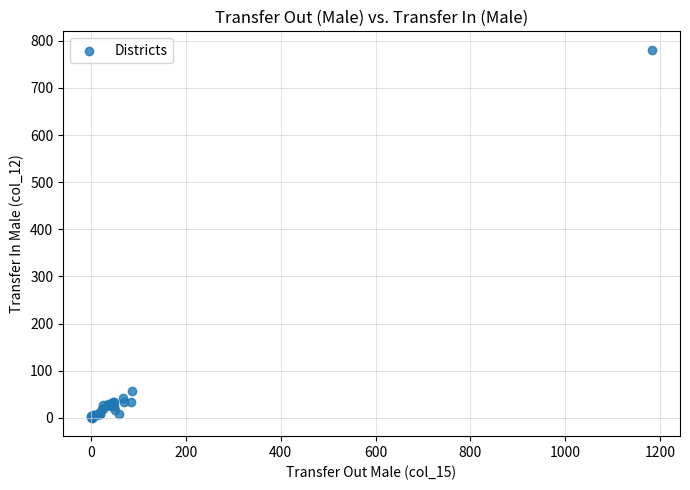

What Y value in the scatter plot is closest to 390?

57